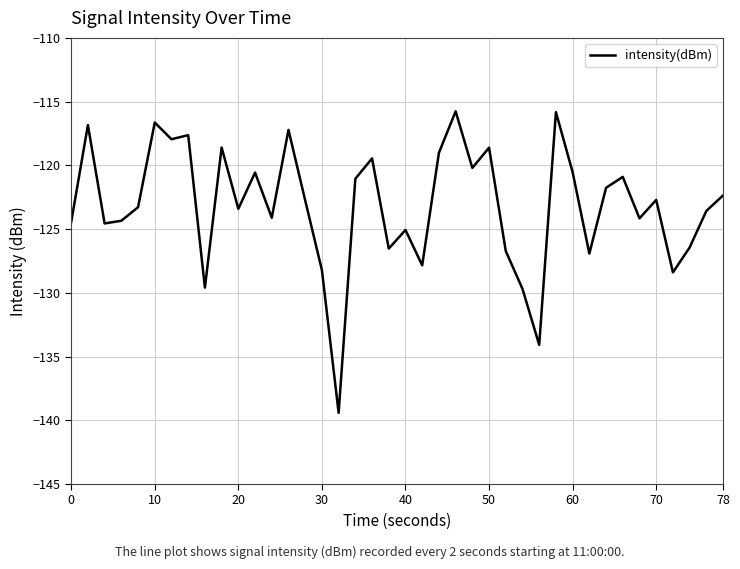

What is the difference between the maximum and minimum values?

23.7